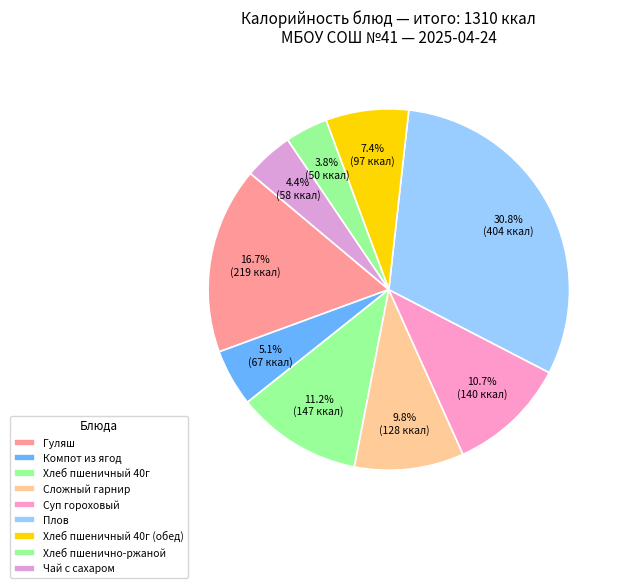

Is there any slice that represents more than half of the pie?

No